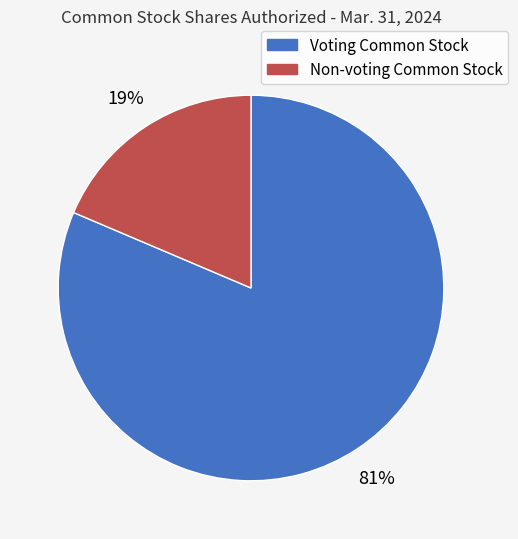

Which slice is the smallest?

Non-voting Common Stock